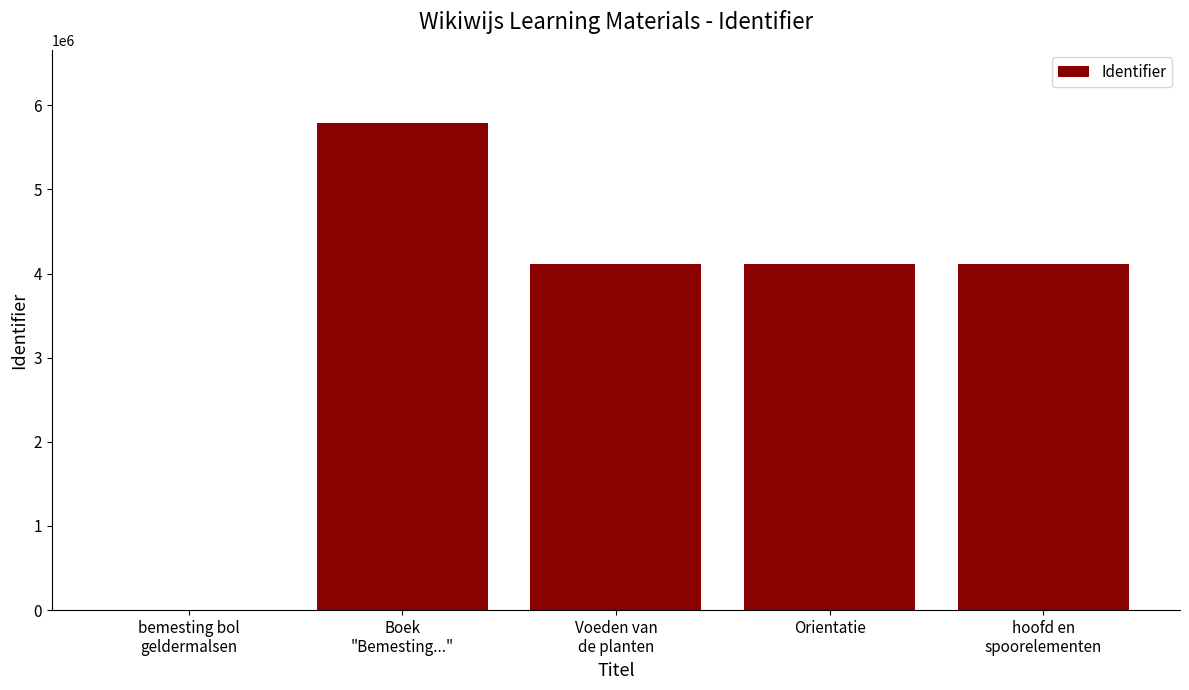

What is the maximum value shown in the chart?

5790844